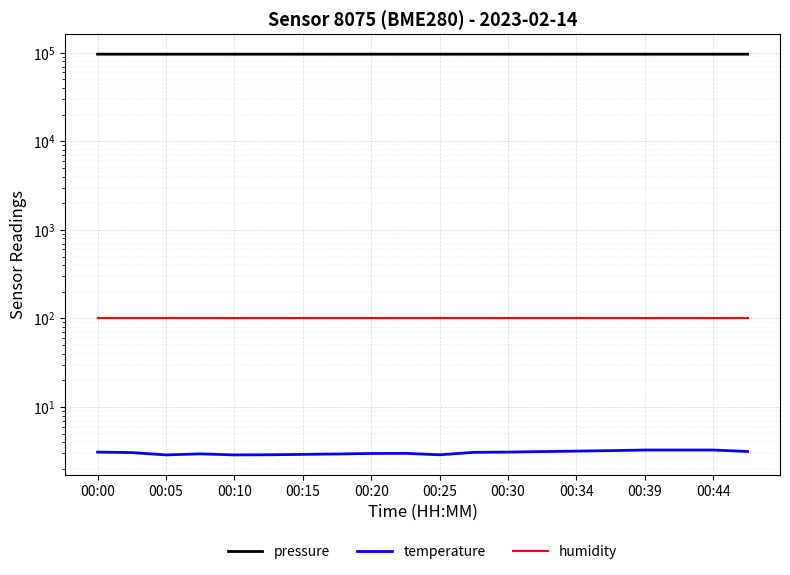

True or false: humidity and temperature cross at least once.

False